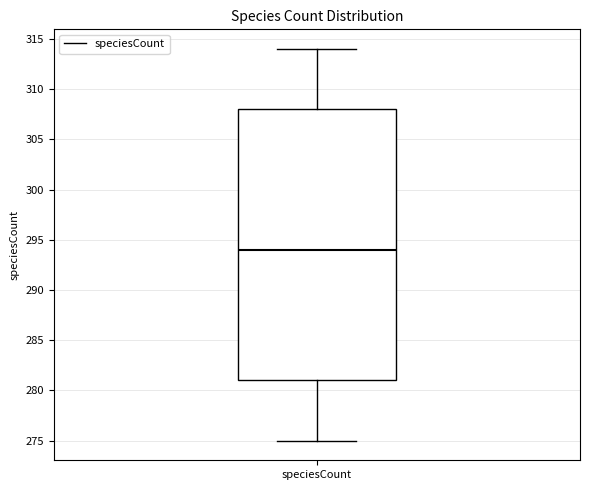

Read this box plot against the y-axis: the position of the median line, the range covered by the box, and the ends of both whiskers. The values are not printed on the chart, so give them approximately, as read against the axis.

median 294, box 281 to 308, whiskers 275 to 314